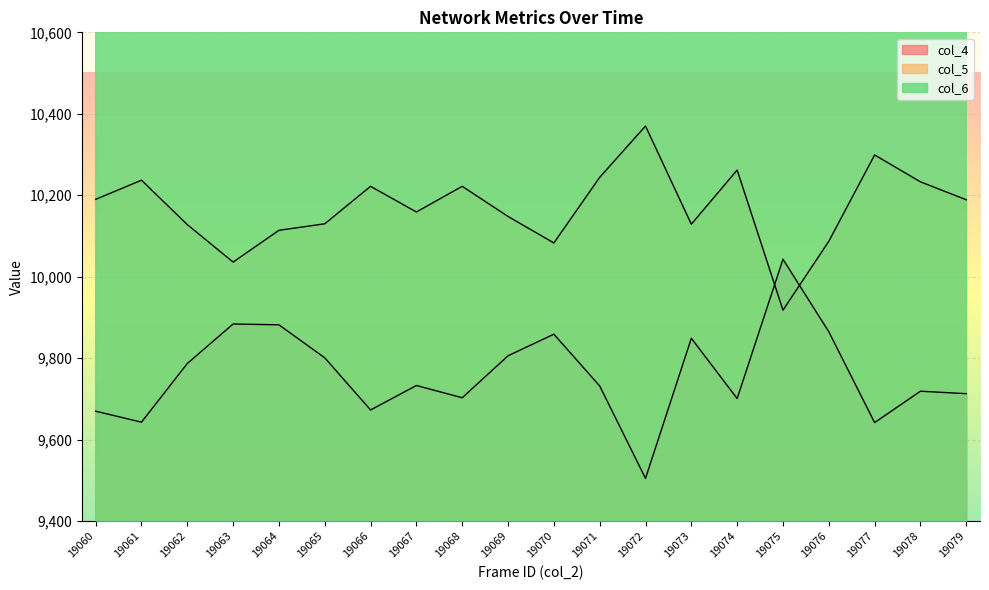

What is the sum of the col_6 values at 19062 and 19074?

34025